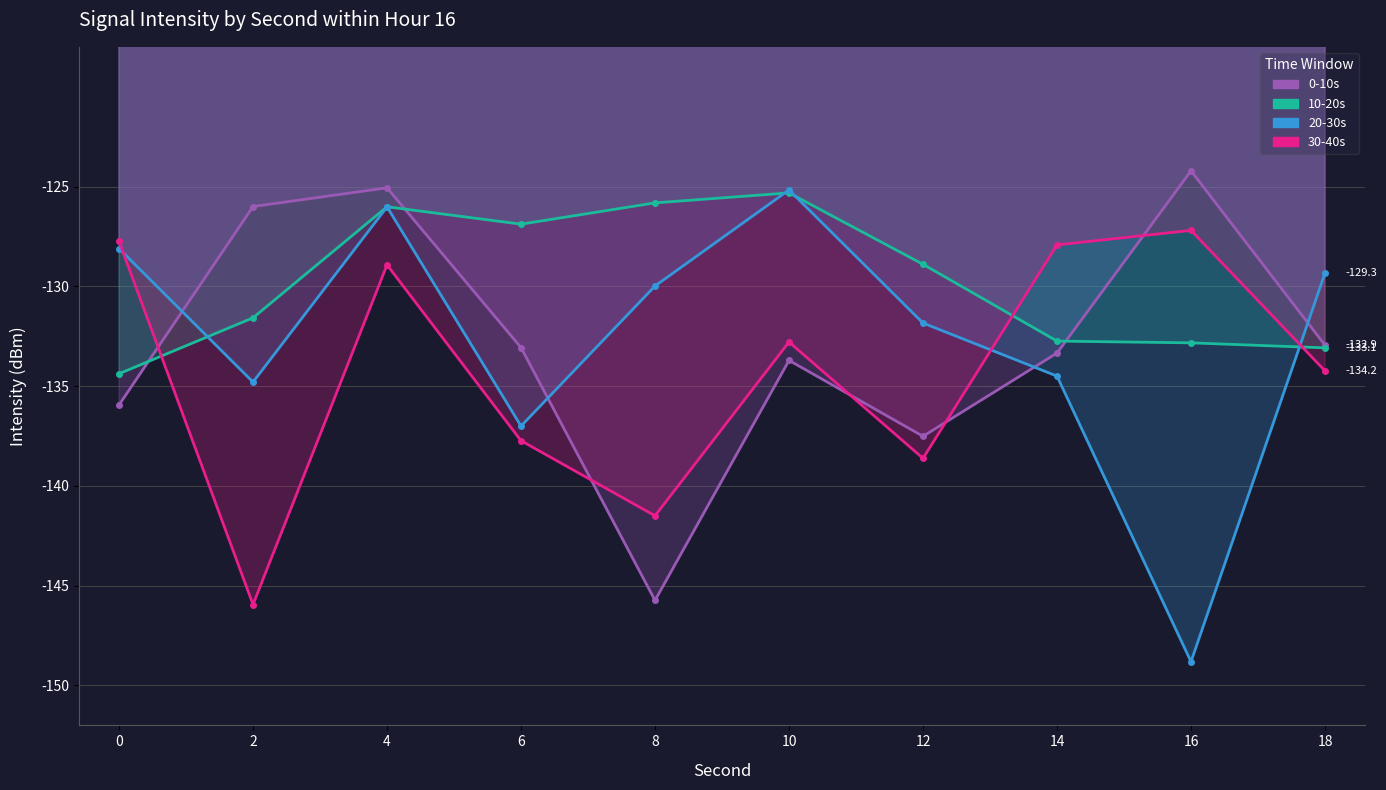

At which category is the sum across all series the highest?

4